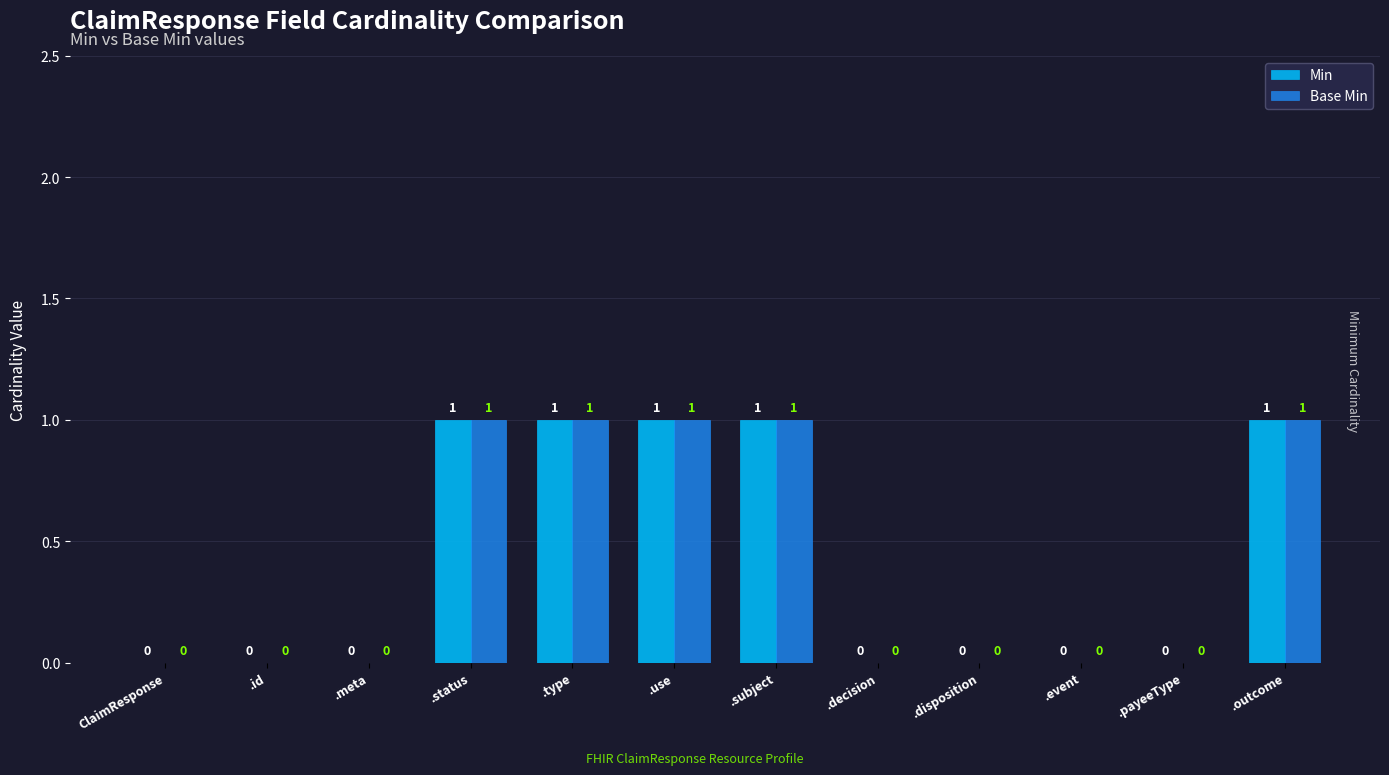

How many groups of bars are there?

12